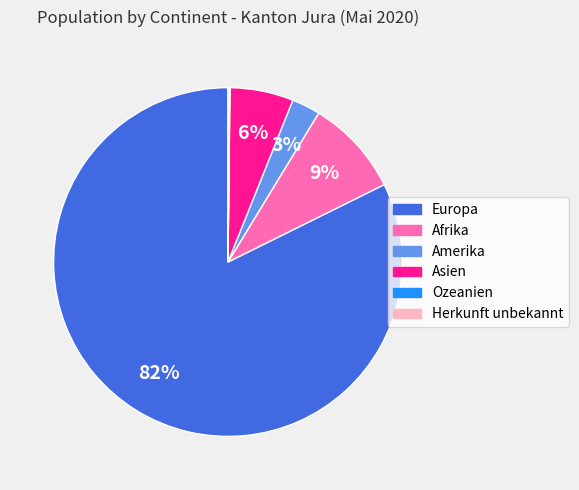

Does any single category account for the majority?

Yes